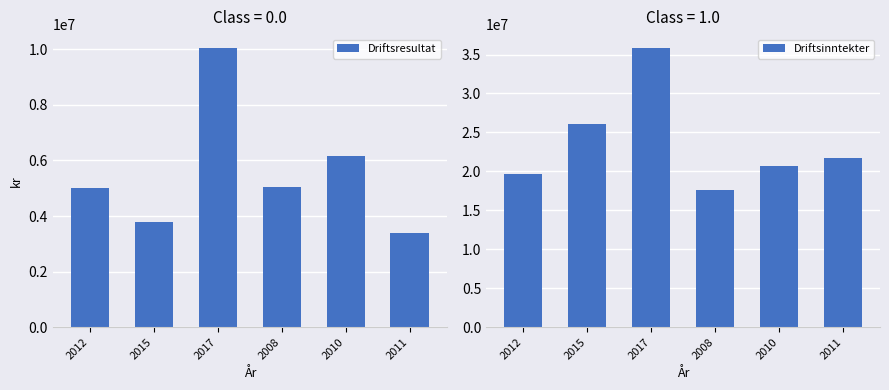

What is the label of the 1st bar from the left?

2012